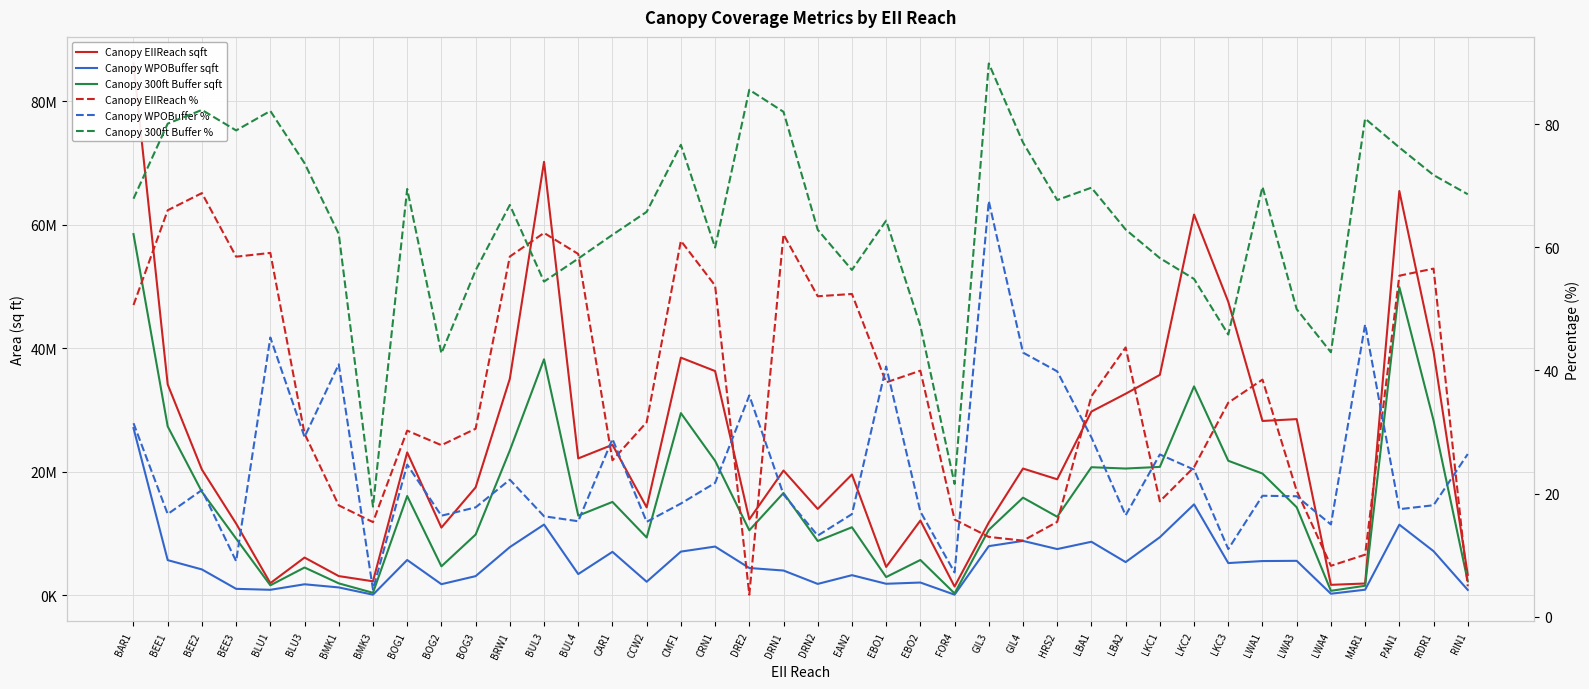

True or false: Canopy WPOBuffer sqft and Canopy 300ft Buffer sqft cross at least once.

False